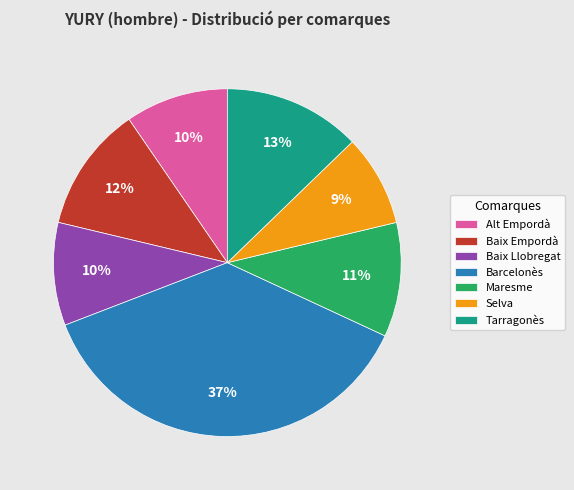

How many slices are in this pie chart?

7